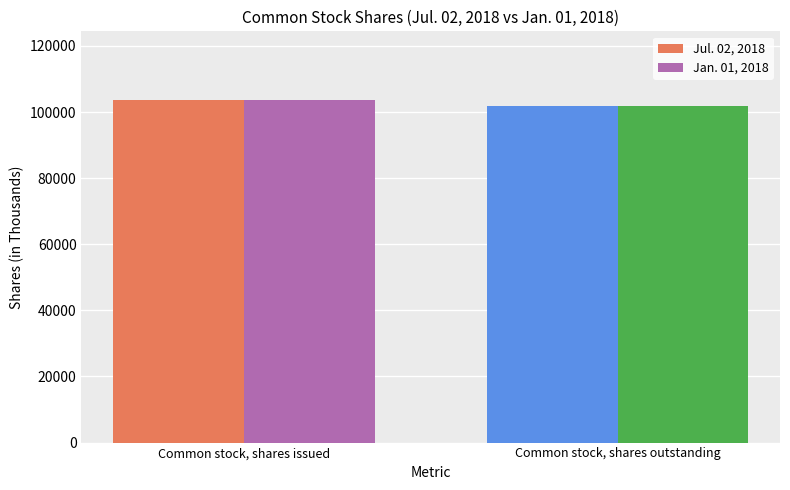

At how many categories does at least one series exceed 102977?

1